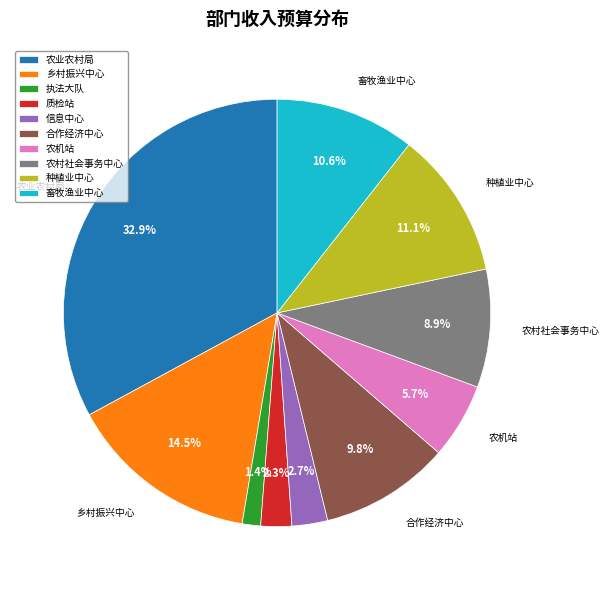

Do 乡村振兴中心 and 农机站 together represent more than half of the pie?

No